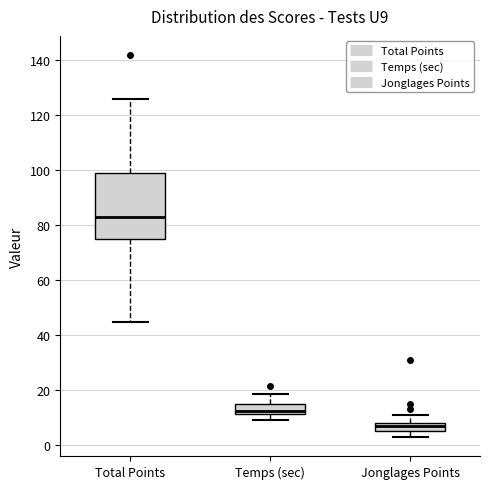

Which box is the tallest, from its lower edge to its upper edge?

Total Points